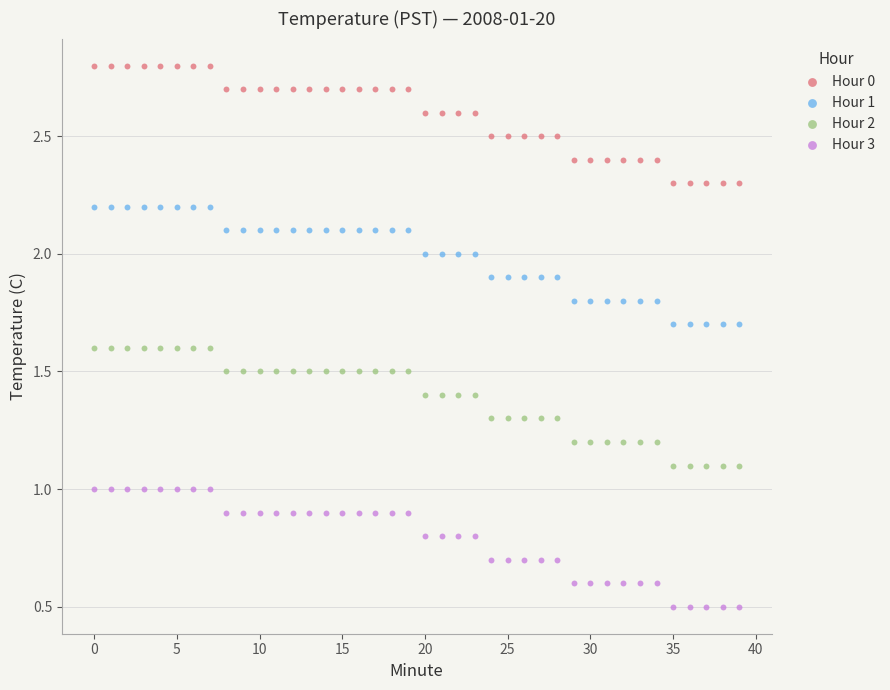

Which series reaches the maximum Y coordinate?

Hour 0